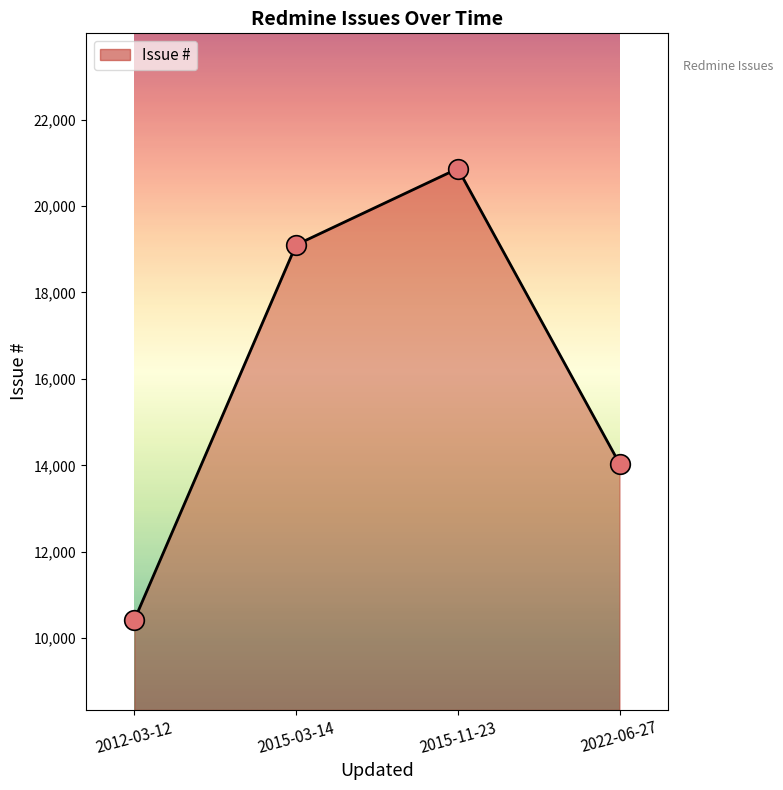

Between 2022-06-27 and 2015-11-23, which is larger?

2015-11-23